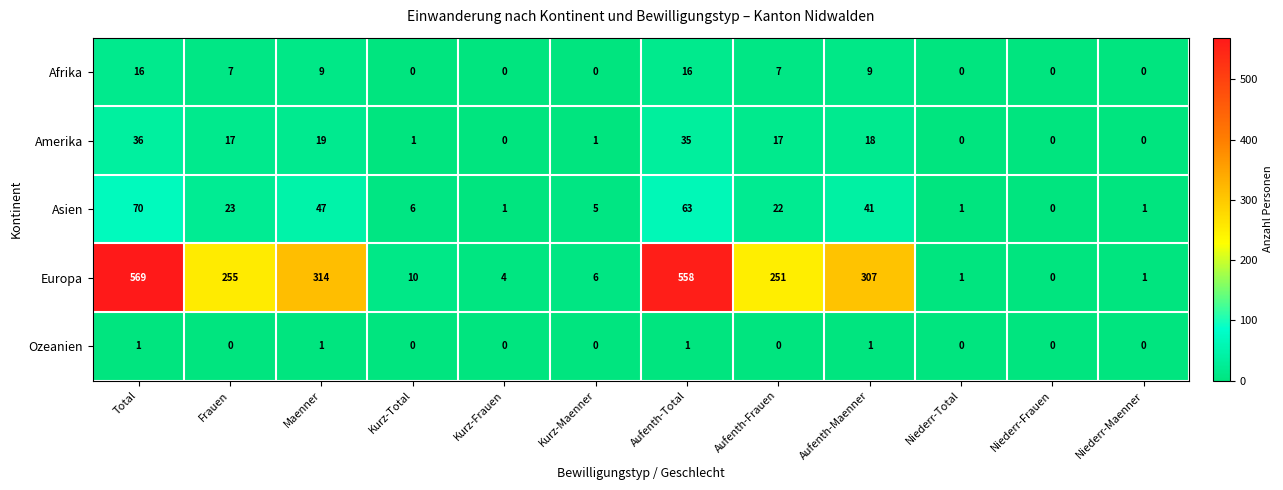

What is the spread (max minus min) of values at Frauen?

255